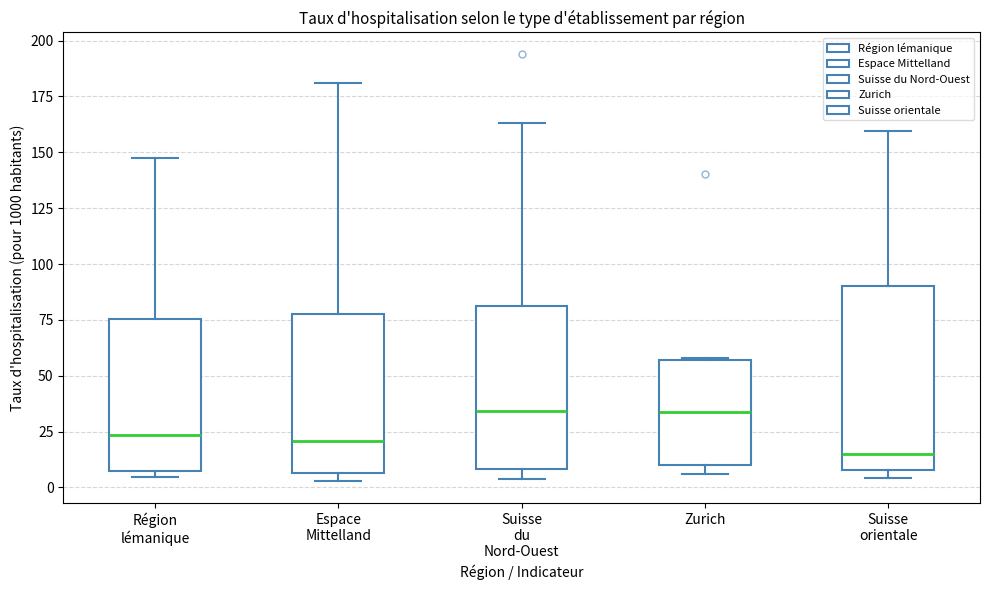

Where does the upper whisker of the box for Région lémanique end on the y-axis? The values are not printed on the chart, so give them approximately, as read against the axis.

150